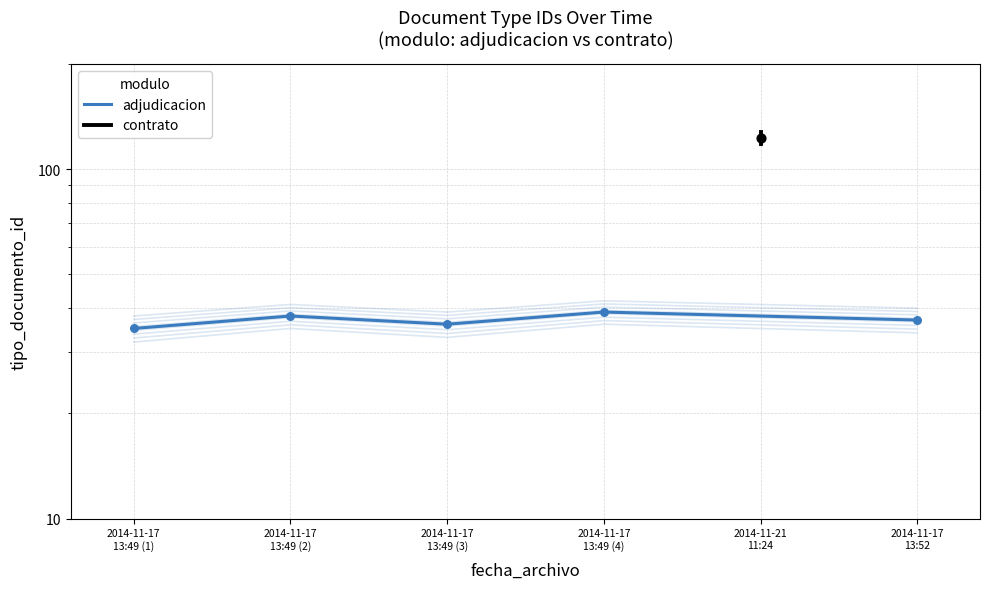

Between 2014-11-17 13:49 (4) and 2014-11-17 13:49 (3), which is larger?

2014-11-17 13:49 (4)